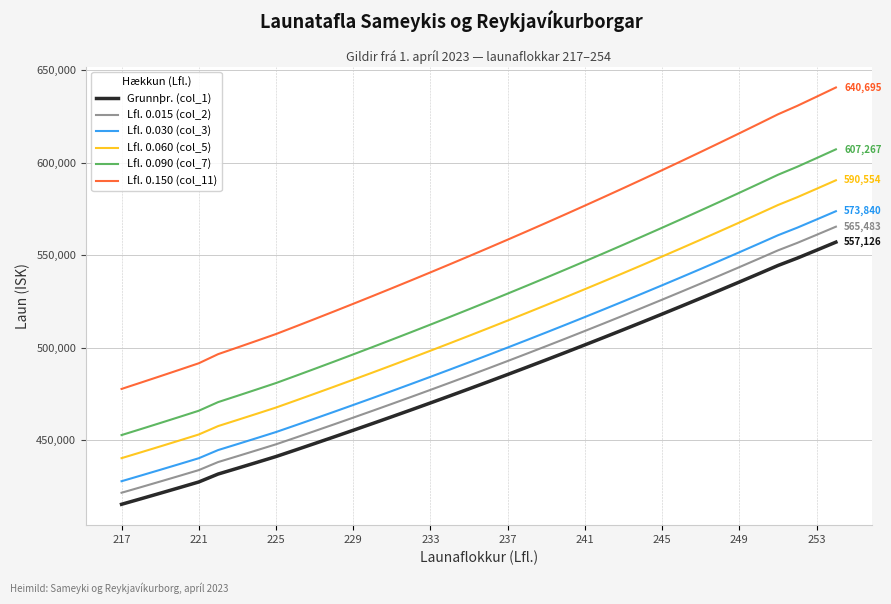

True or false: Lfl. 0.060 (col_5) and Lfl. 0.090 (col_7) cross at least once.

False